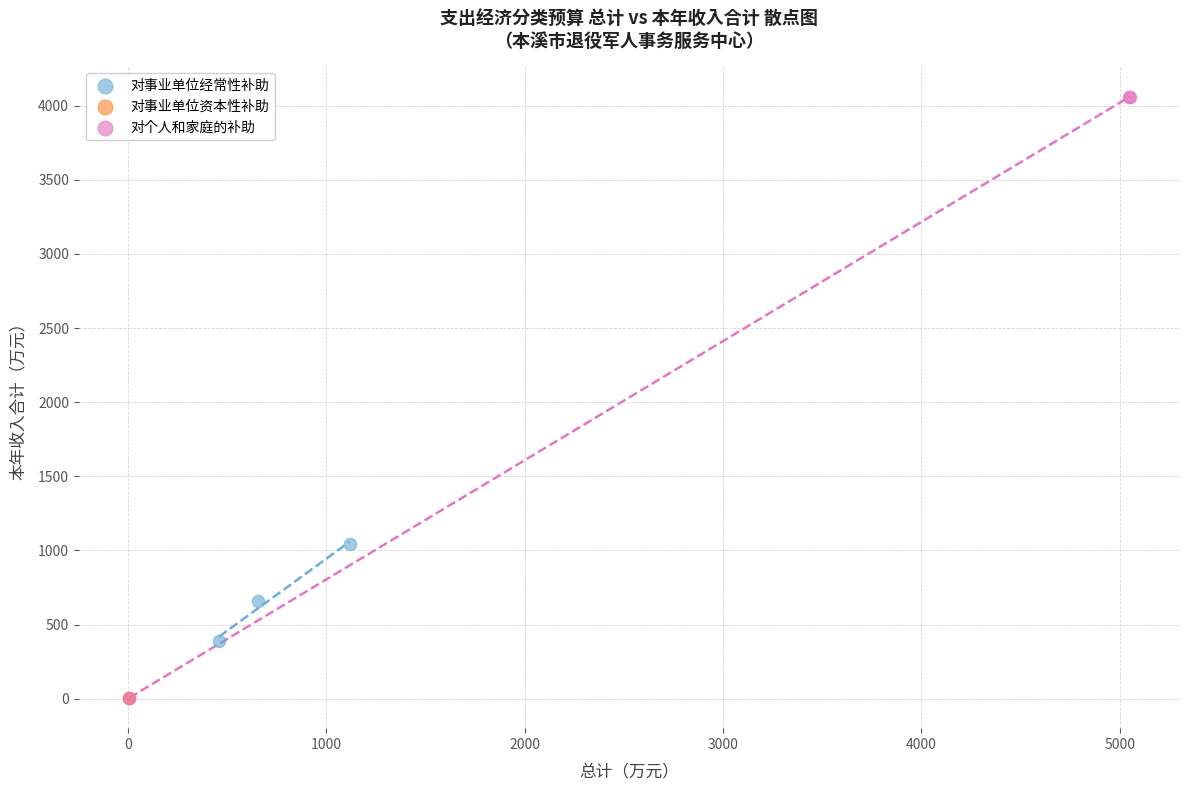

What are all the series names shown in the legend?

对事业单位经常性补助, 对事业单位资本性补助, 对个人和家庭的补助